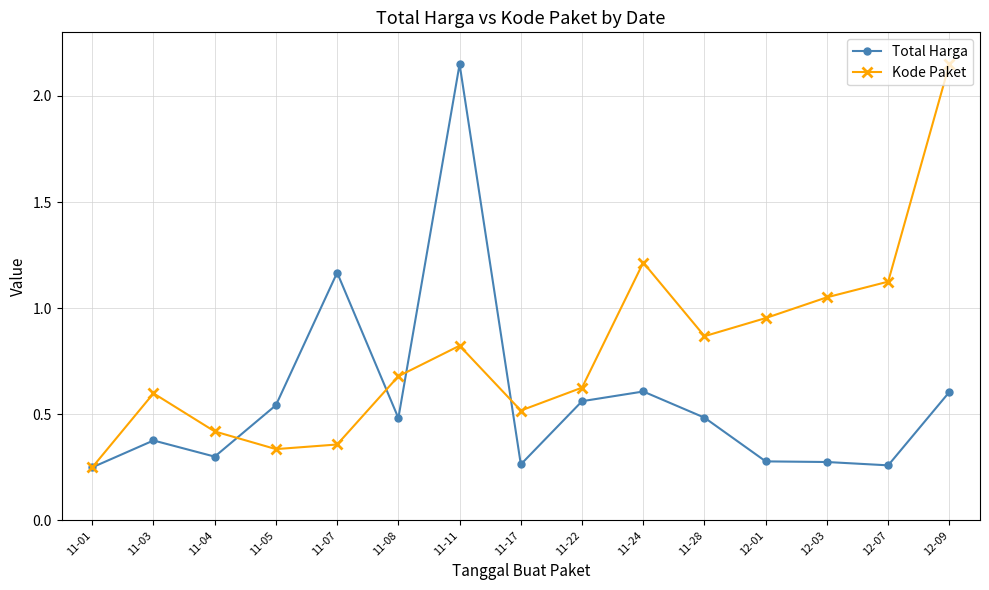

Between 11-17 and 12-07, which series saw the biggest shift?

Kode Paket